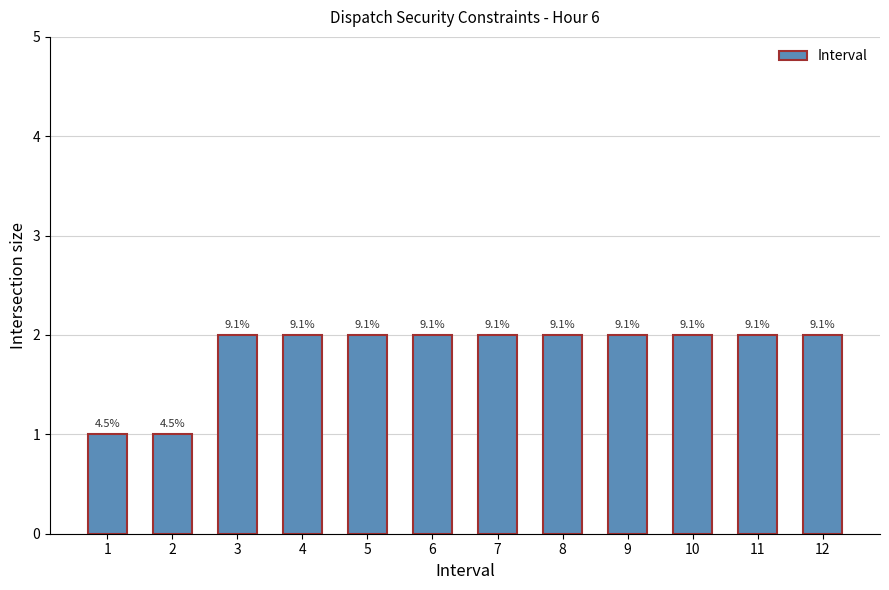

Are the bars horizontal?

No